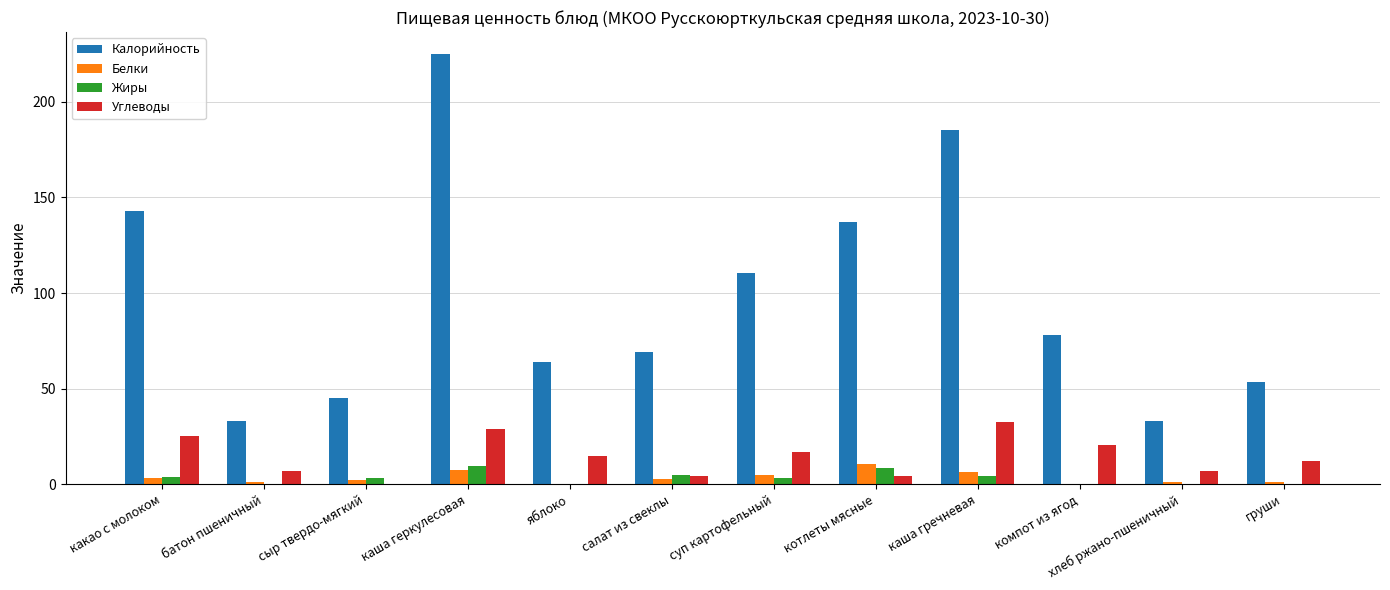

Are the bars horizontal?

No